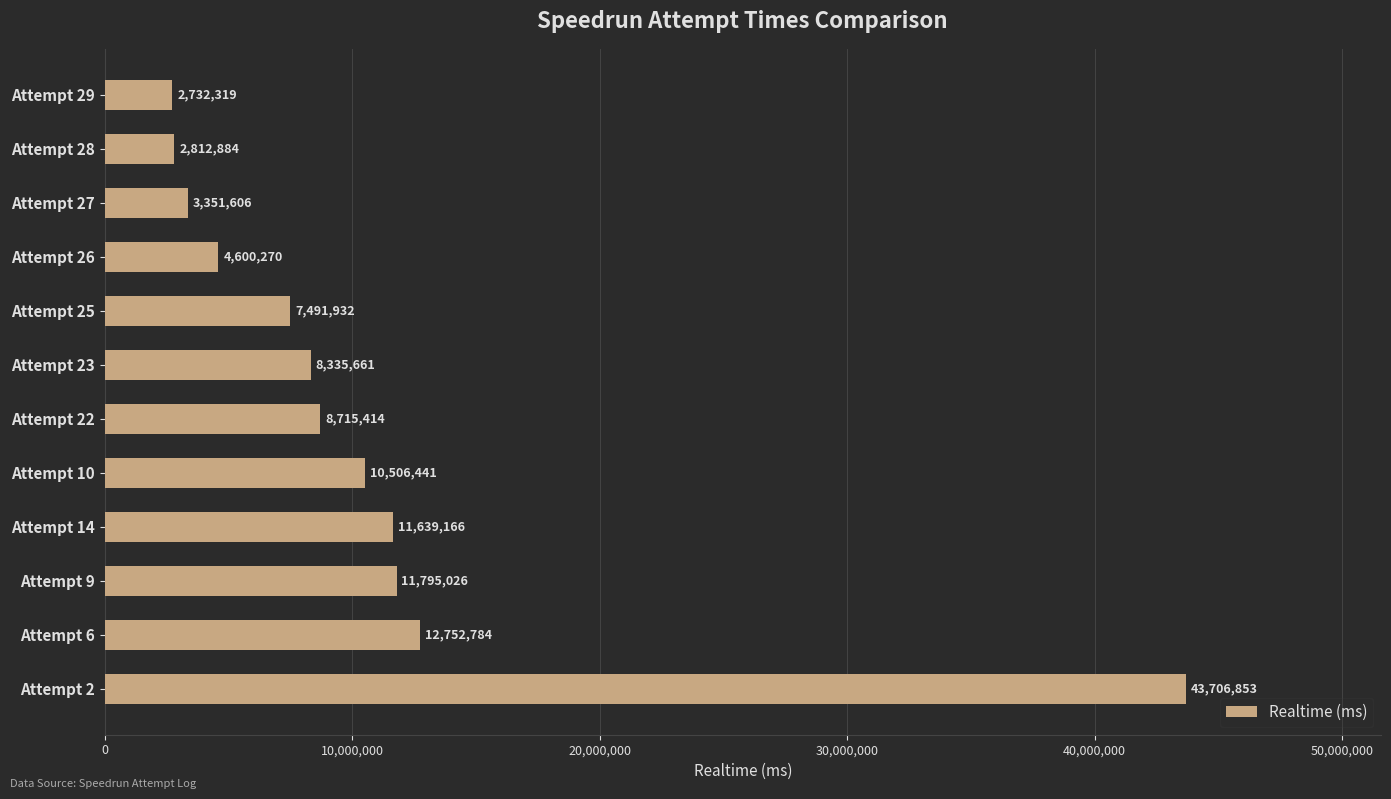

What is the change in value from Attempt 26 to Attempt 28?

-1787386